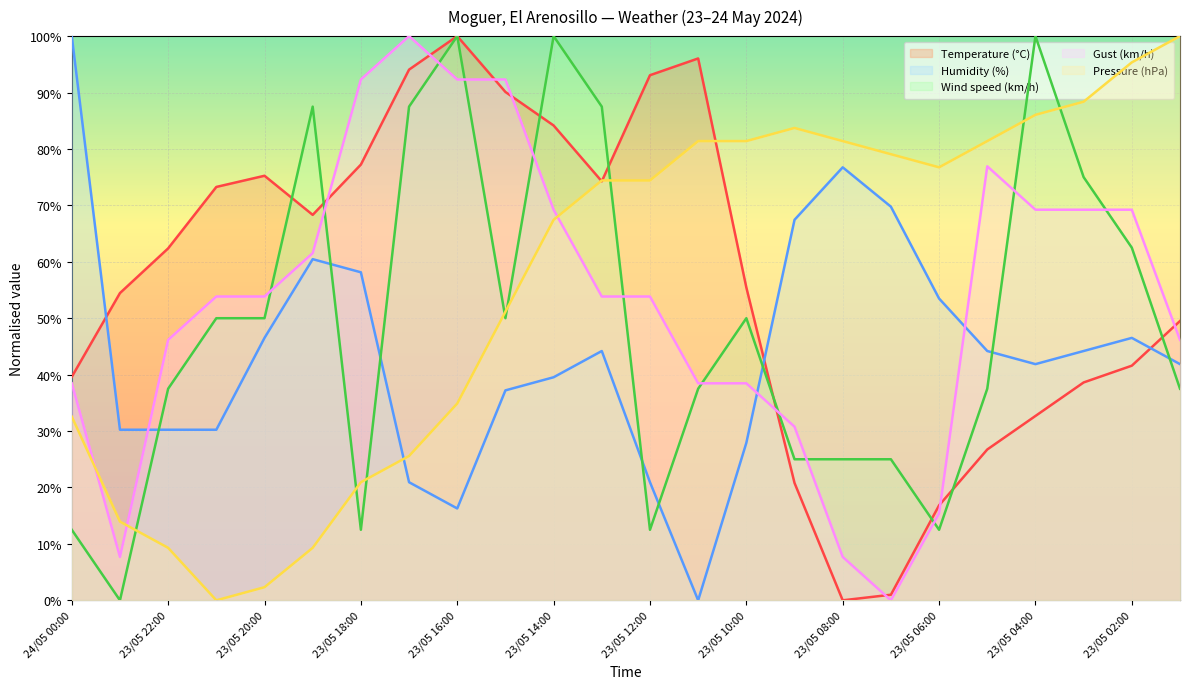

The Wind speed (km/h) series shows 3.2 at 23/05 06:00. True or false?

False